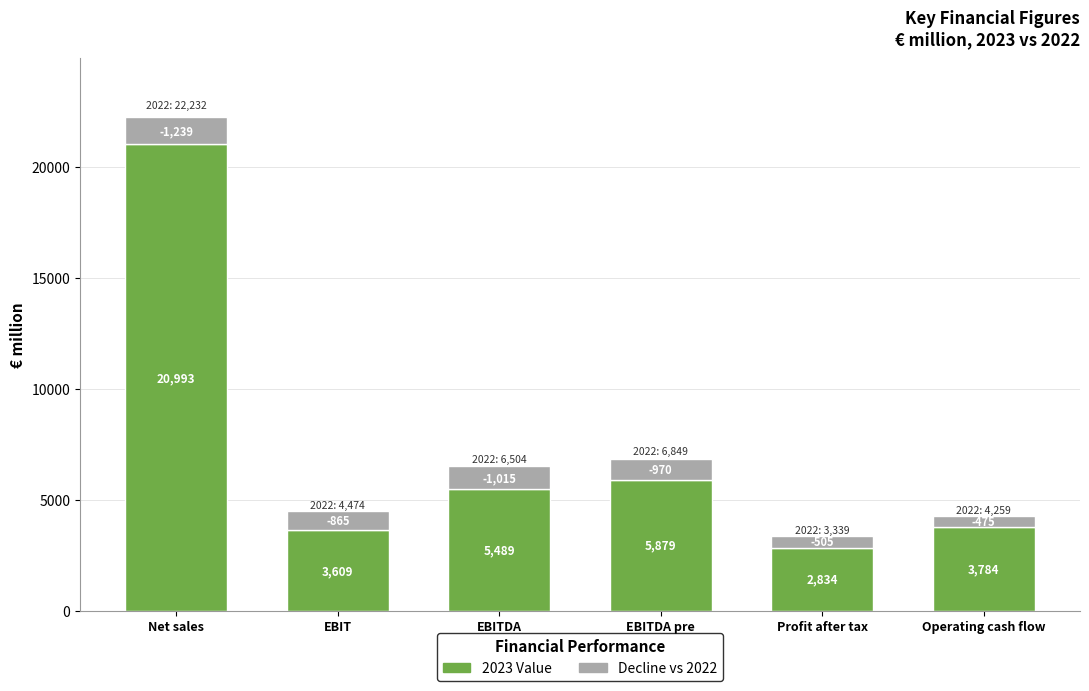

The 2022 series shows 6504 at EBITDA. True or false?

True